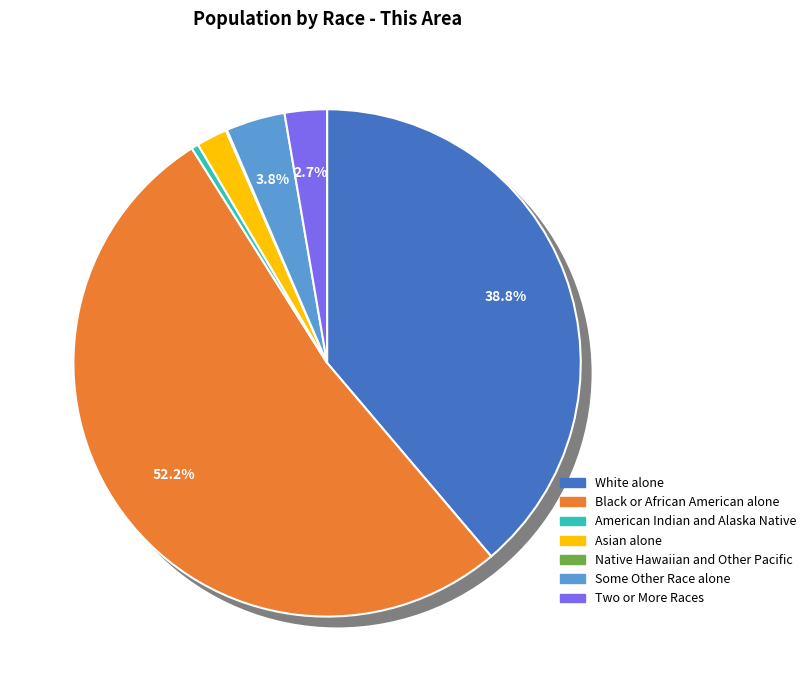

What percentage do Black or African American alone and Some Other Race alone together represent?

56.0%